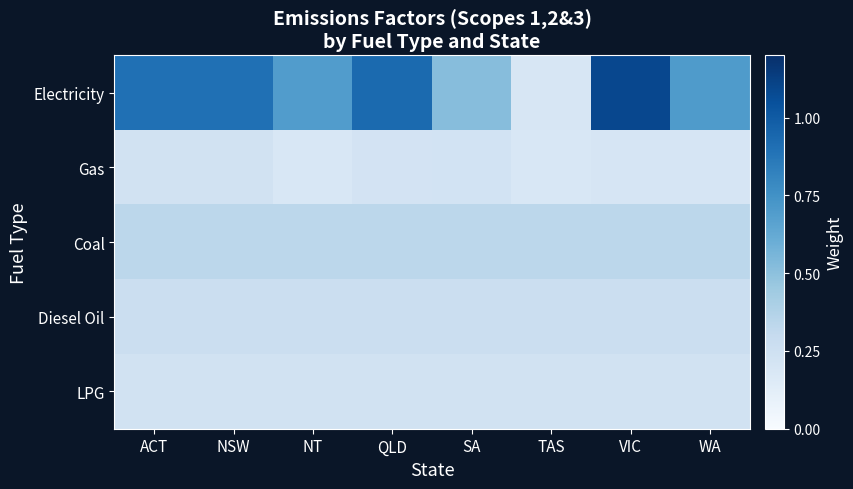

Reading left to right, what are all the values shown in this chart?

Electricity: ACT=0.9	NSW=0.9	NT=0.7	QLD=0.9	SA=0.5	TAS=0.2	VIC=1.1	WA=0.7
Gas: ACT=0.2	NSW=0.2	NT=0.2	QLD=0.2	SA=0.2	TAS=0.2	VIC=0.2	WA=0.2
Coal: ACT=0.3	NSW=0.3	NT=0.3	QLD=0.3	SA=0.3	TAS=0.3	VIC=0.3	WA=0.3
Diesel Oil: ACT=0.3	NSW=0.3	NT=0.3	QLD=0.3	SA=0.3	TAS=0.3	VIC=0.3	WA=0.3
LPG: ACT=0.2	NSW=0.2	NT=0.2	QLD=0.2	SA=0.2	TAS=0.2	VIC=0.2	WA=0.2